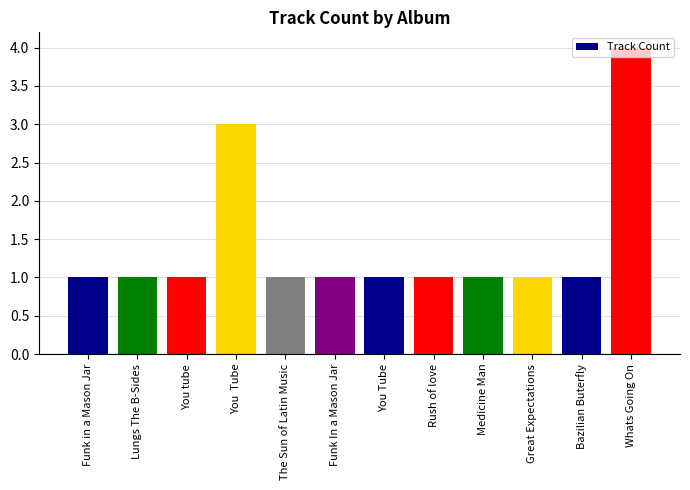

What is the difference between the second highest and second lowest values?

2